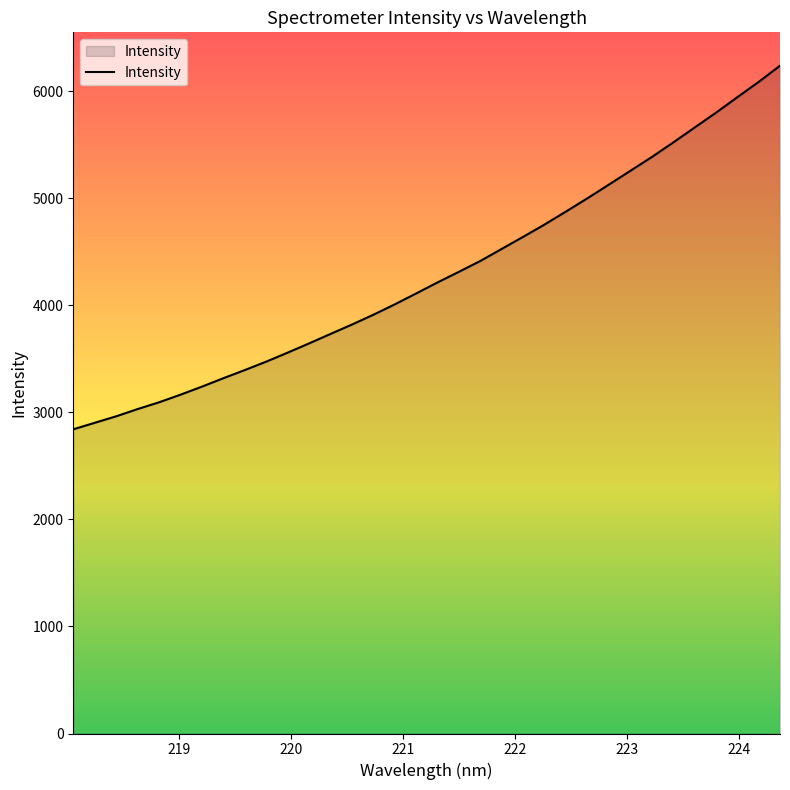

What is the maximum value shown in the chart?

6237.1